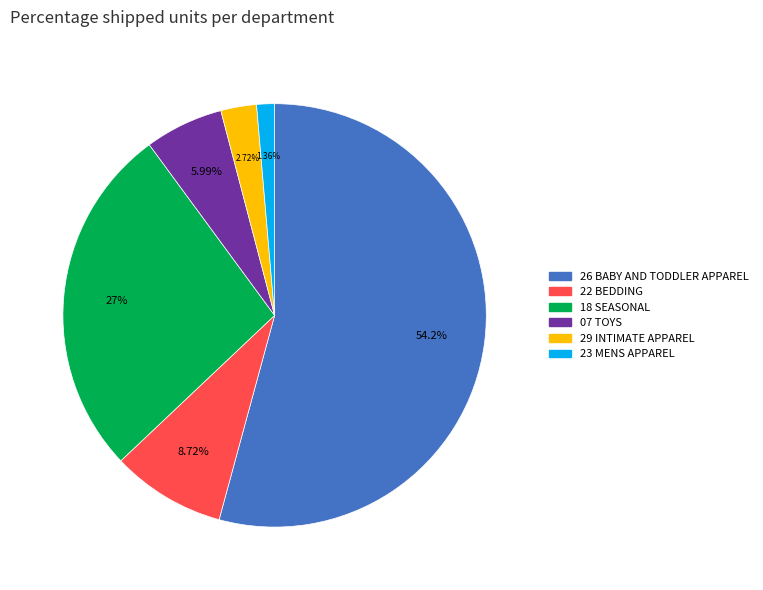

Approximately how many times larger is the value at 29 INTIMATE APPAREL compared to 22 BEDDING?

0.3